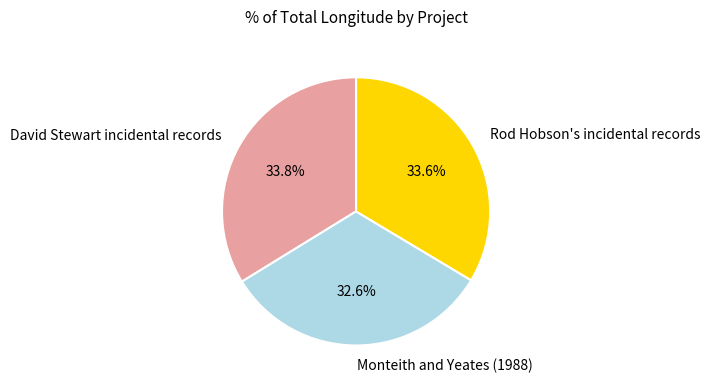

Is there any slice that represents more than half of the pie?

No